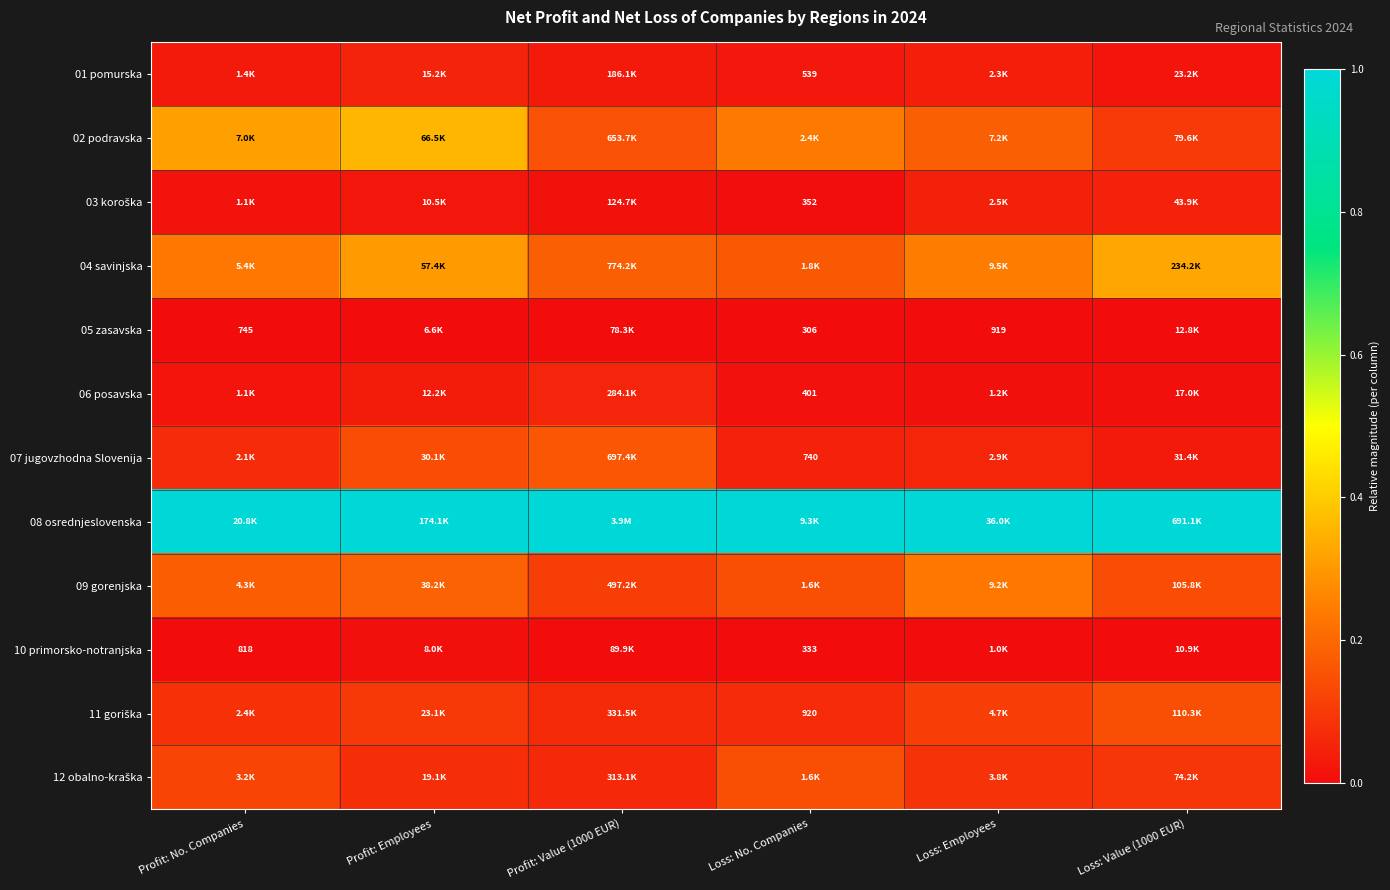

Which series has the largest total across all categories?

08 osrednjeslovenska